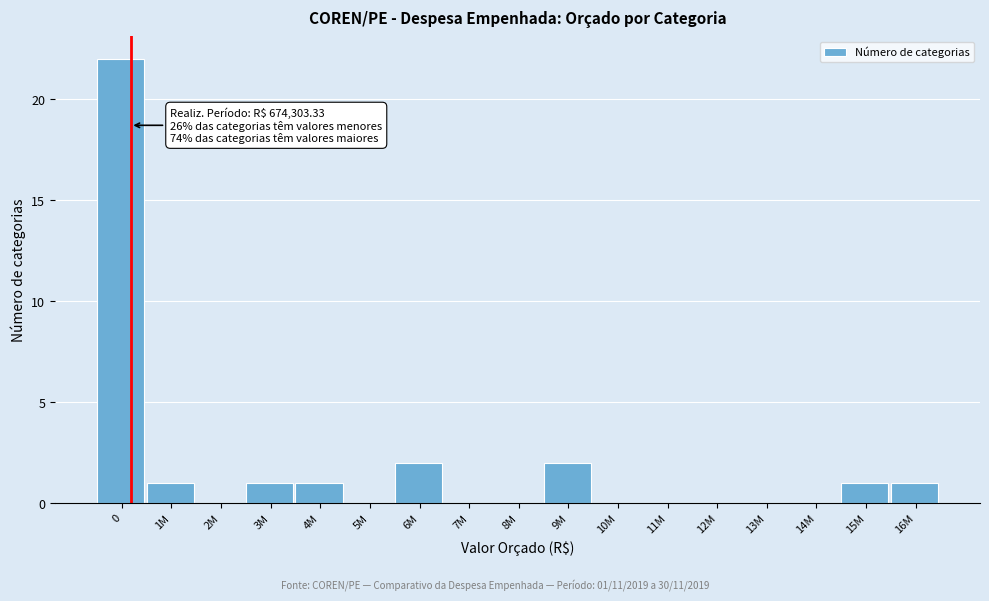

Reading left to right, transcribe all the data shown in this chart.

0=22	1M=1	2M=0	3M=1	4M=1	5M=0	6M=2	7M=0	8M=0	9M=2	10M=0	11M=0	12M=0	13M=0	14M=0	15M=1	16M=1